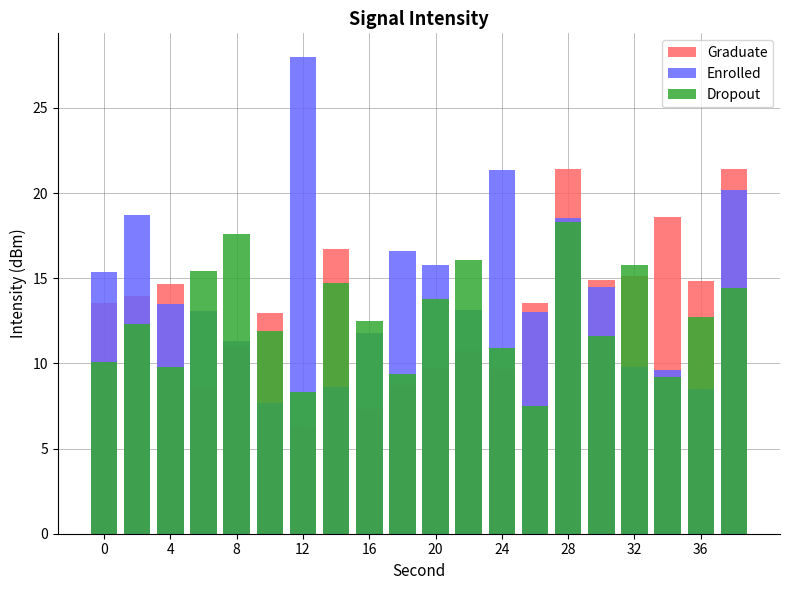

List the series in order of their overall mean, highest first.

Enrolled, Graduate, Dropout